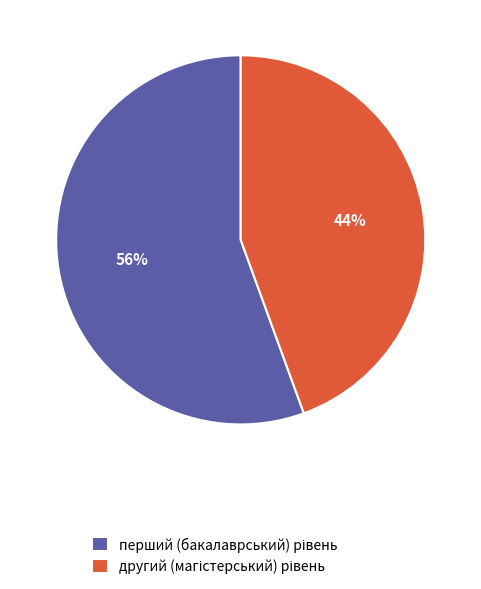

Is there a majority slice in this chart?

Yes